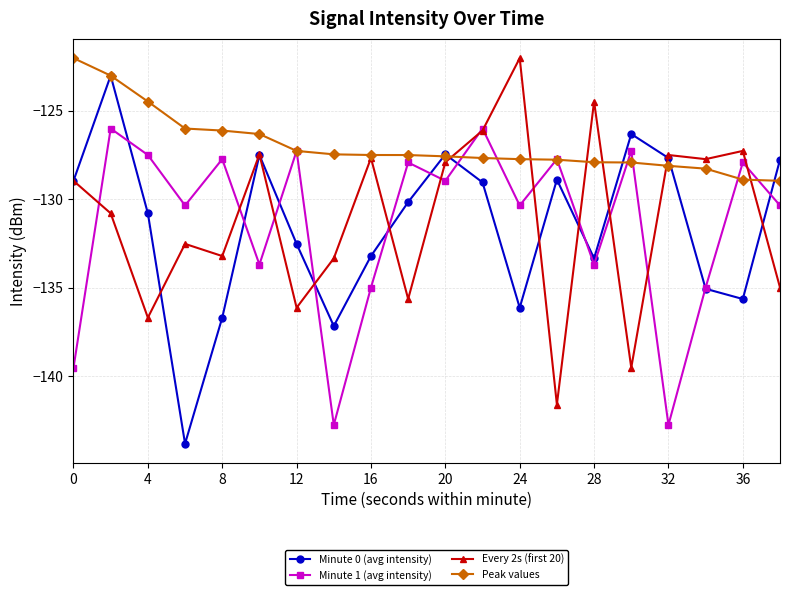

What is the highest value of the Peak values series?

-122.0